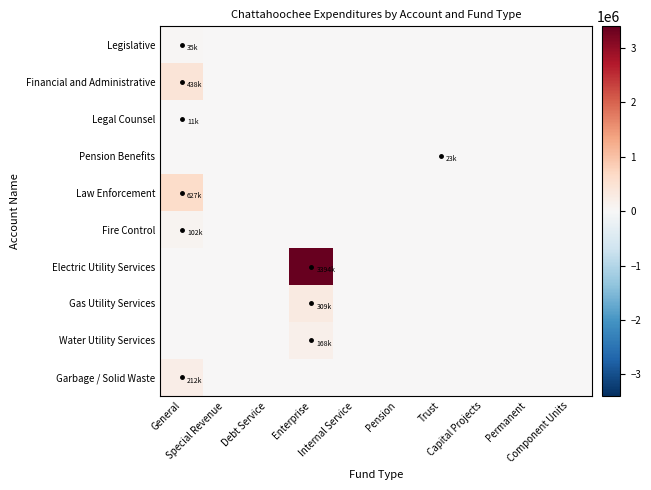

List the series in order of their peak value, lowest first.

Legal Counsel, Pension Benefits, Legislative, Fire Control, Water Utility Services, Garbage / Solid Waste, Gas Utility Services, Financial and Administrative, Law Enforcement, Electric Utility Services